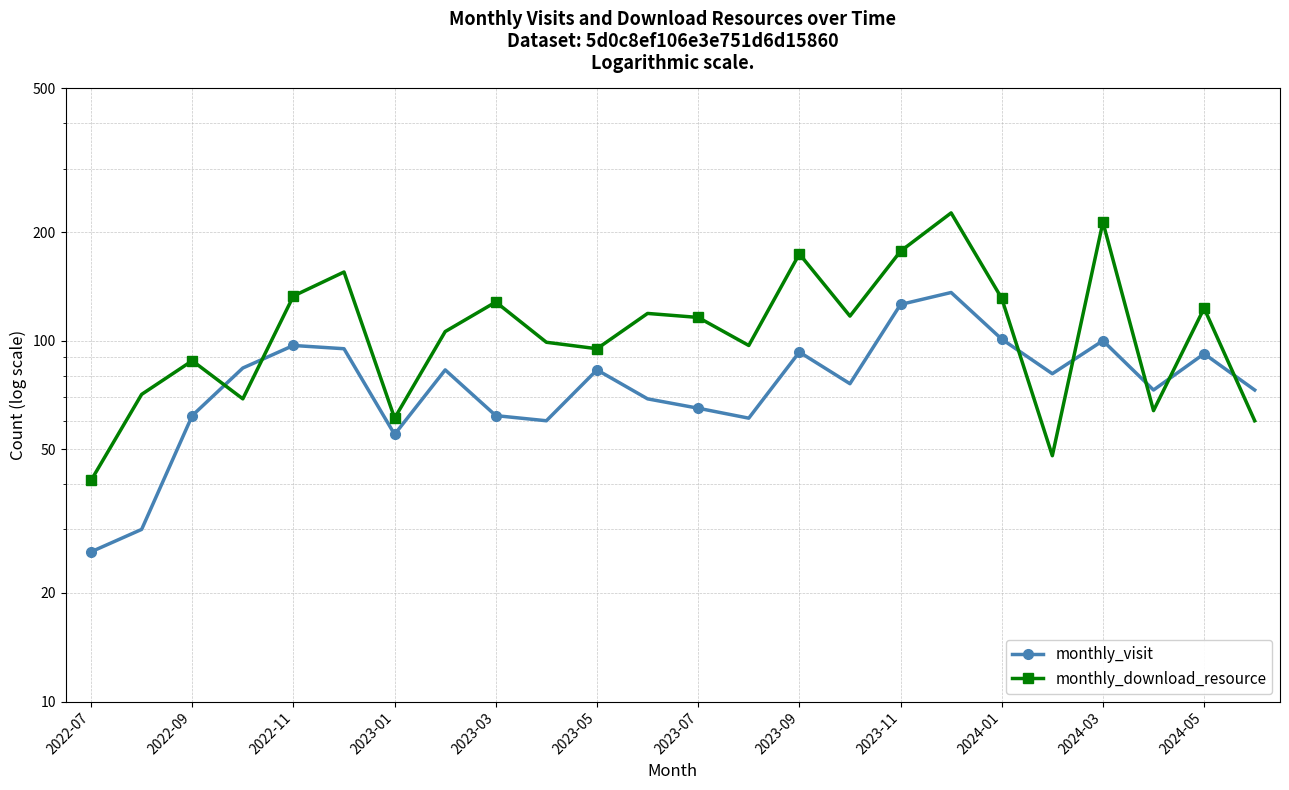

True or false: monthly_visit and monthly_download_resource intersect in this chart.

True